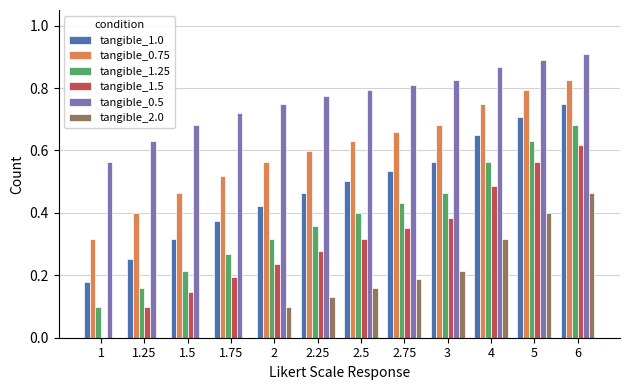

Is it true that tangible_1.25 equals 0.2 at 1.75?

False